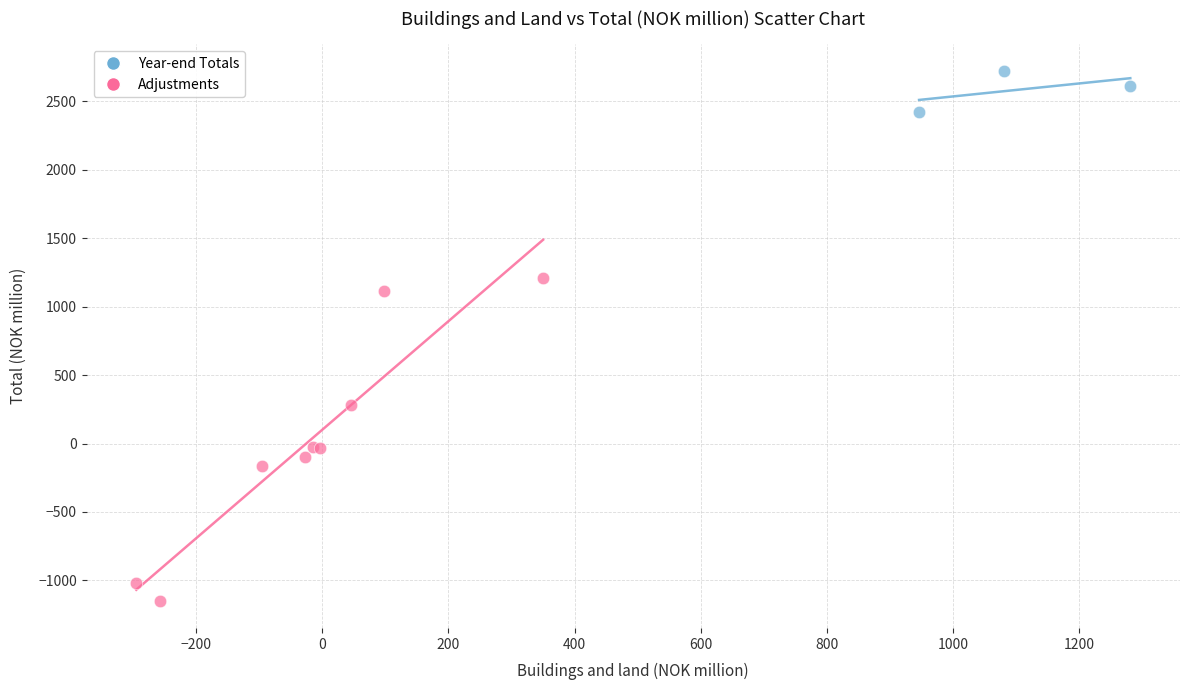

What are all the series names shown in the legend?

Year-end Totals, Adjustments